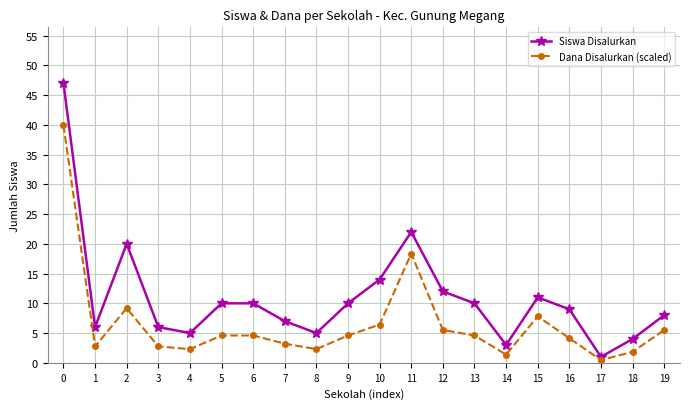

What is the spread (max minus min) of values at 19?

2.5